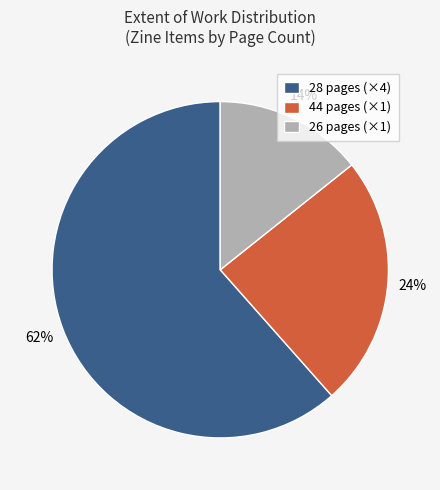

To the nearest percent, what is the combined percentage of 44 pages (×1) and 28 pages (×4)?

86%